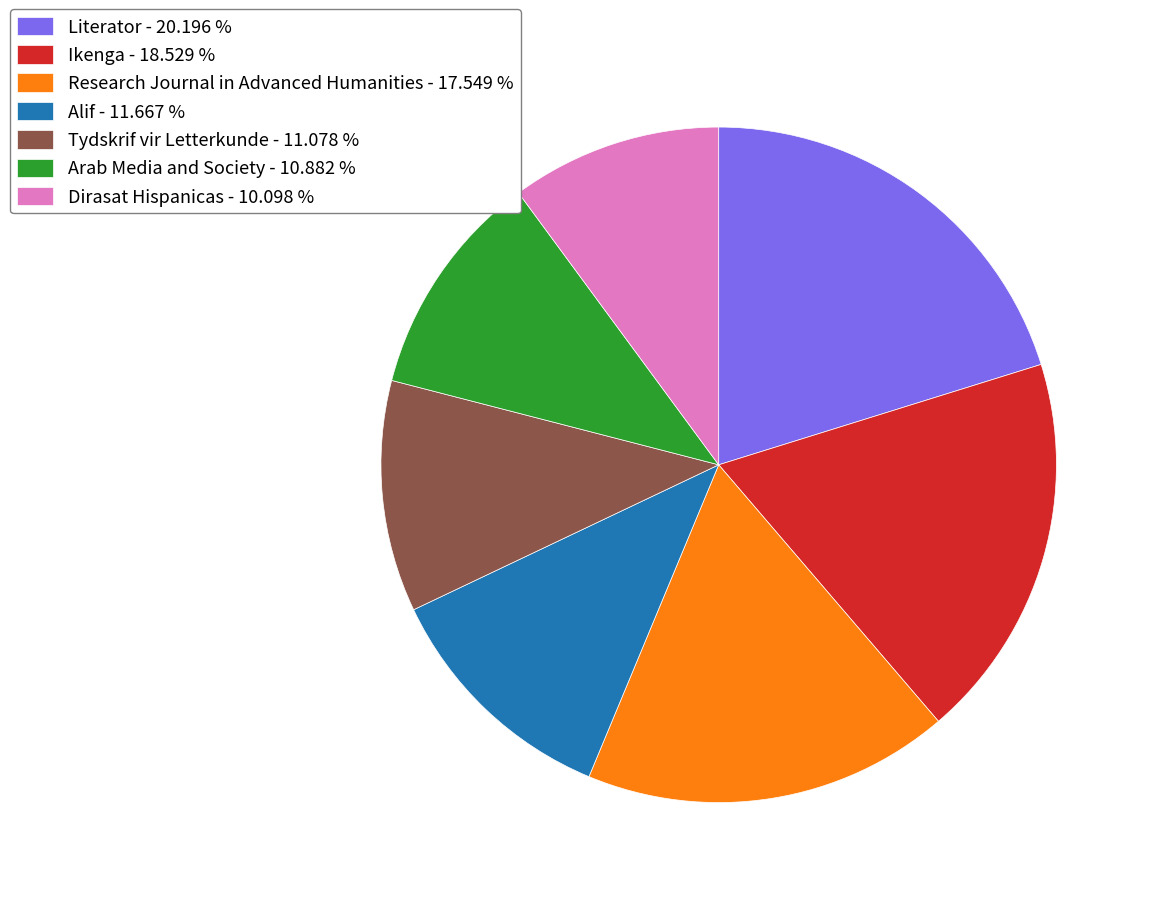

Is there any slice that represents more than half of the pie?

No